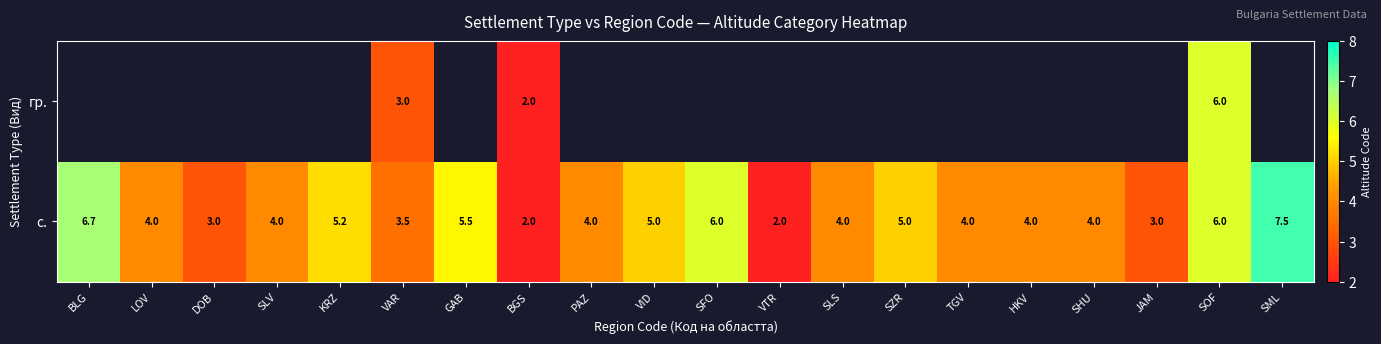

The гр. series shows 2.8 at BGS. True or false?

False